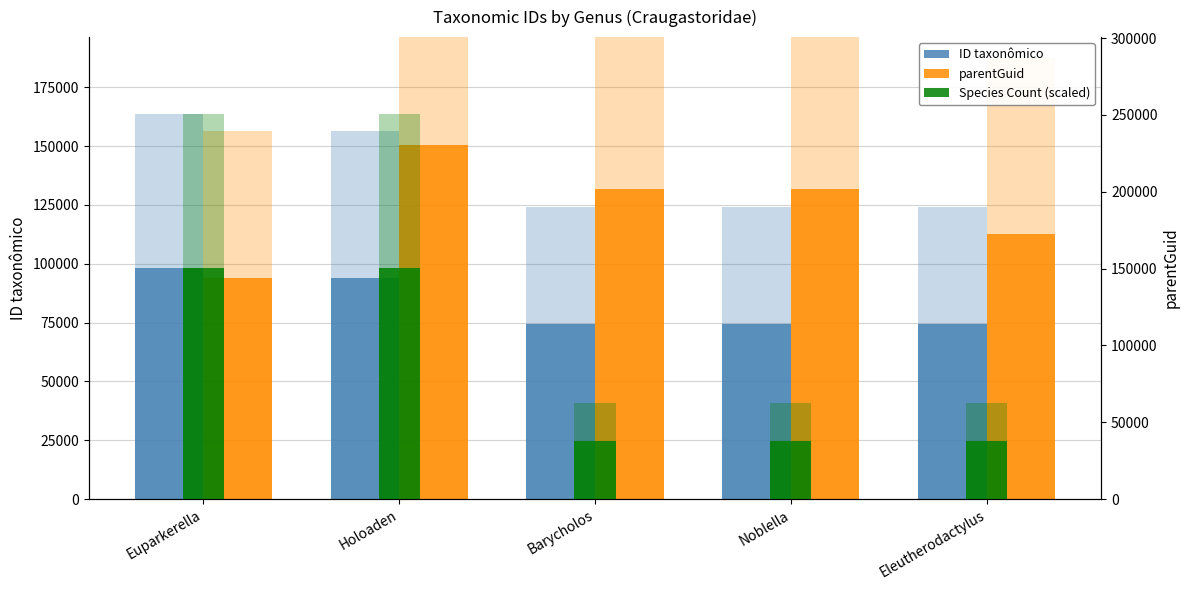

How many distinct data groups are displayed?

3